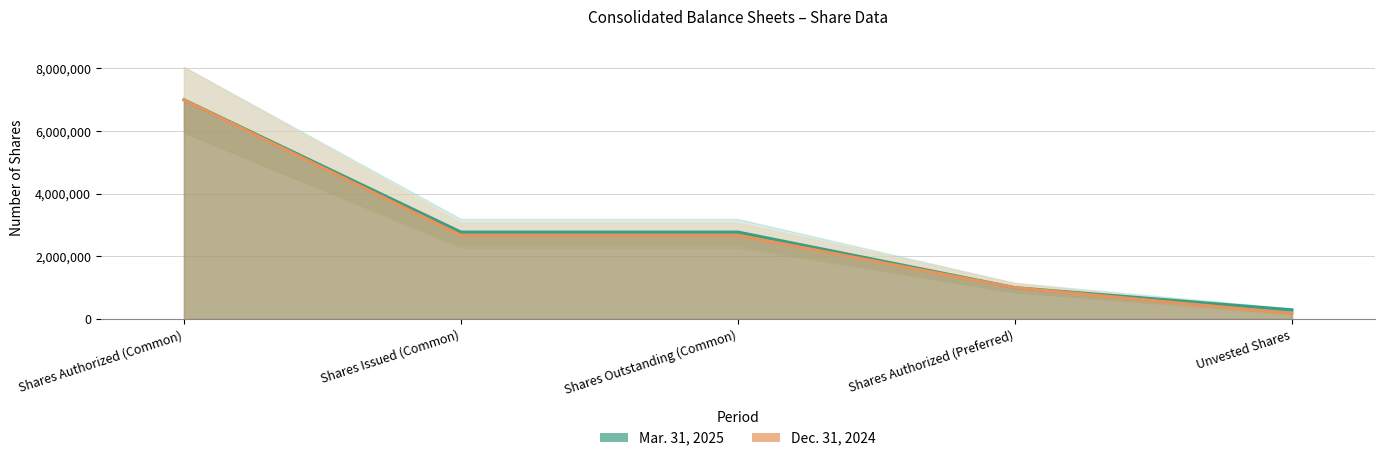

What is the difference between the maximum and minimum values in the Mar. 31, 2025 series?

6708947